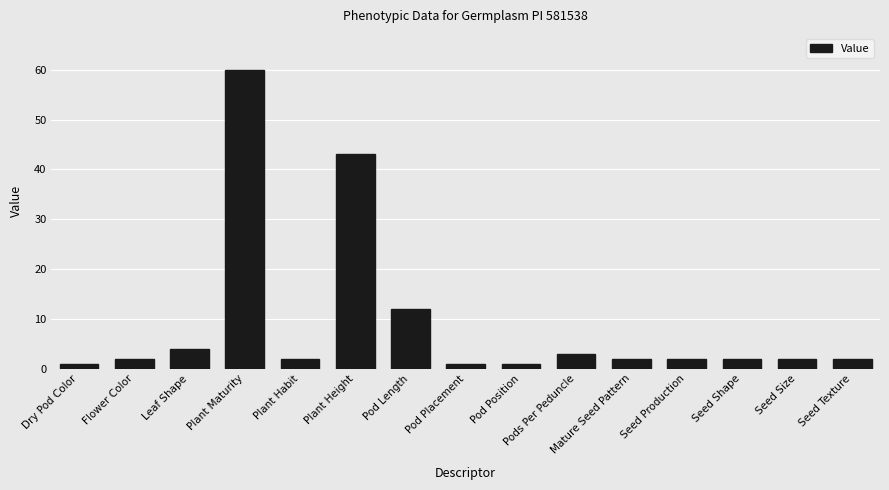

Reading left to right, transcribe all the data shown in this chart.

Dry Pod Color=1	Flower Color=2	Leaf Shape=4	Plant Maturity=60	Plant Habit=2	Plant Height=43	Pod Length=12	Pod Placement=1	Pod Position=1	Pods Per Peduncle=3	Mature Seed Pattern=2	Seed Production=2	Seed Shape=2	Seed Size=2	Seed Texture=2